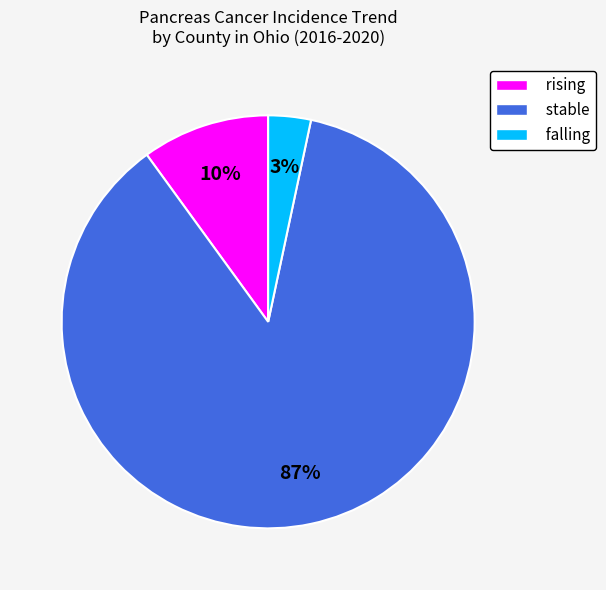

Is falling the majority of the pie?

No